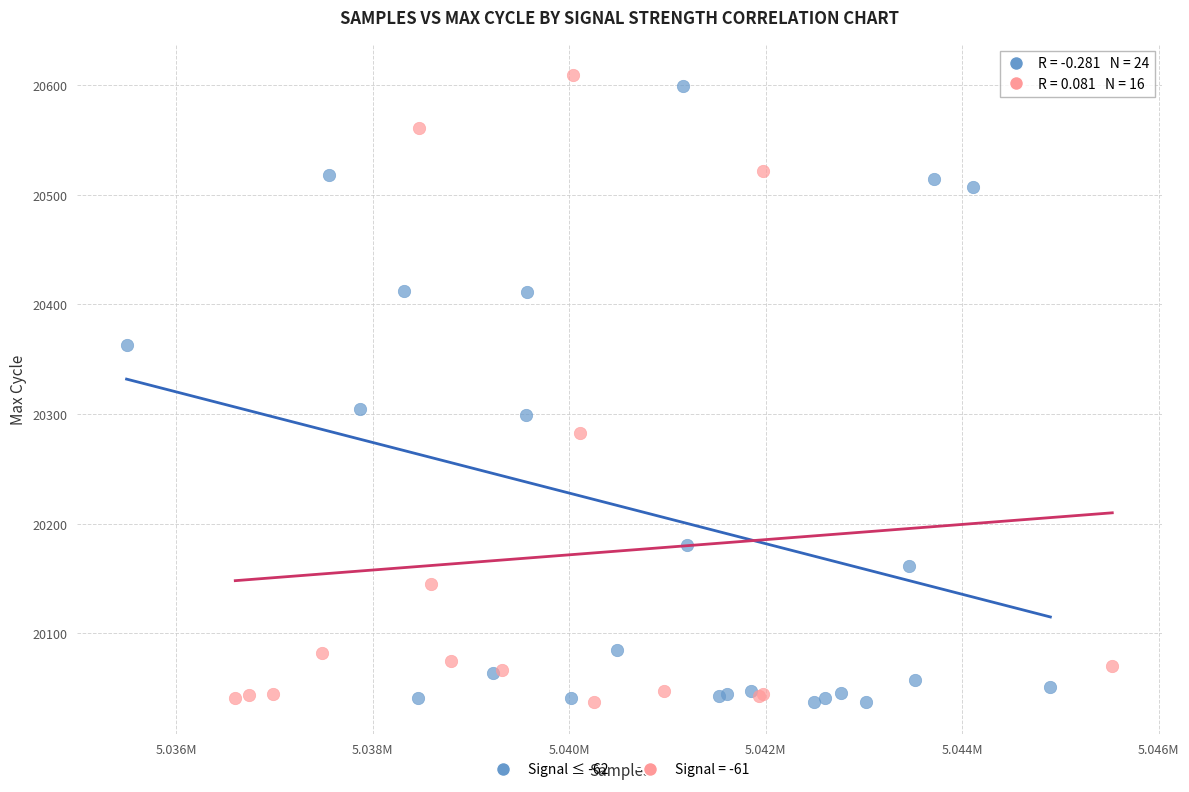

What are all the series names shown in the legend?

Signal ≤ -62, Signal = -61